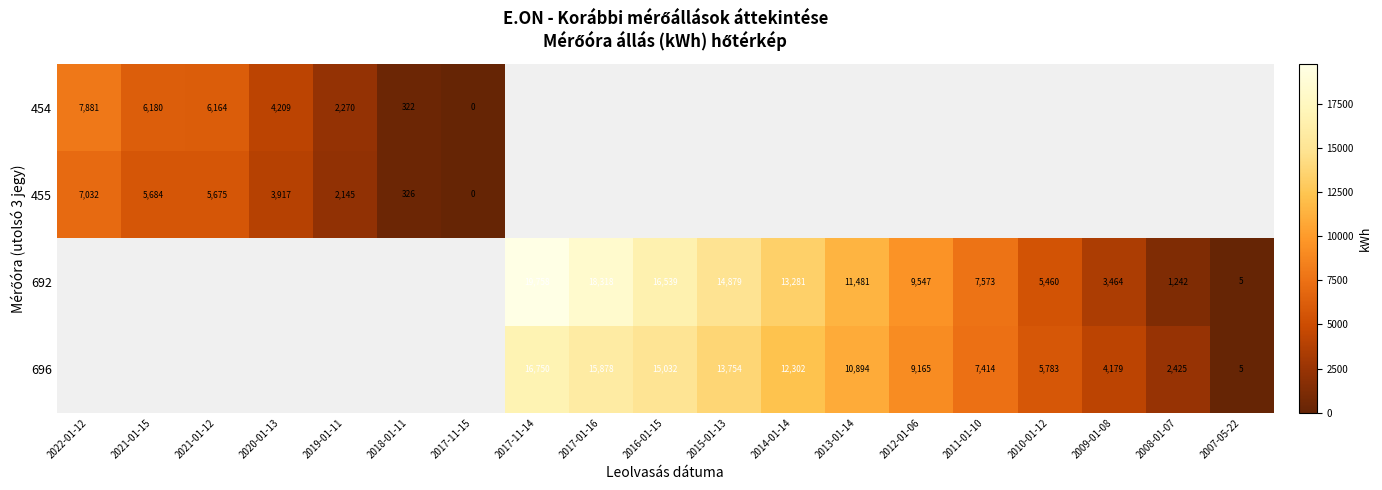

The 696 series shows 15032 at 2016-01-15. True or false?

True